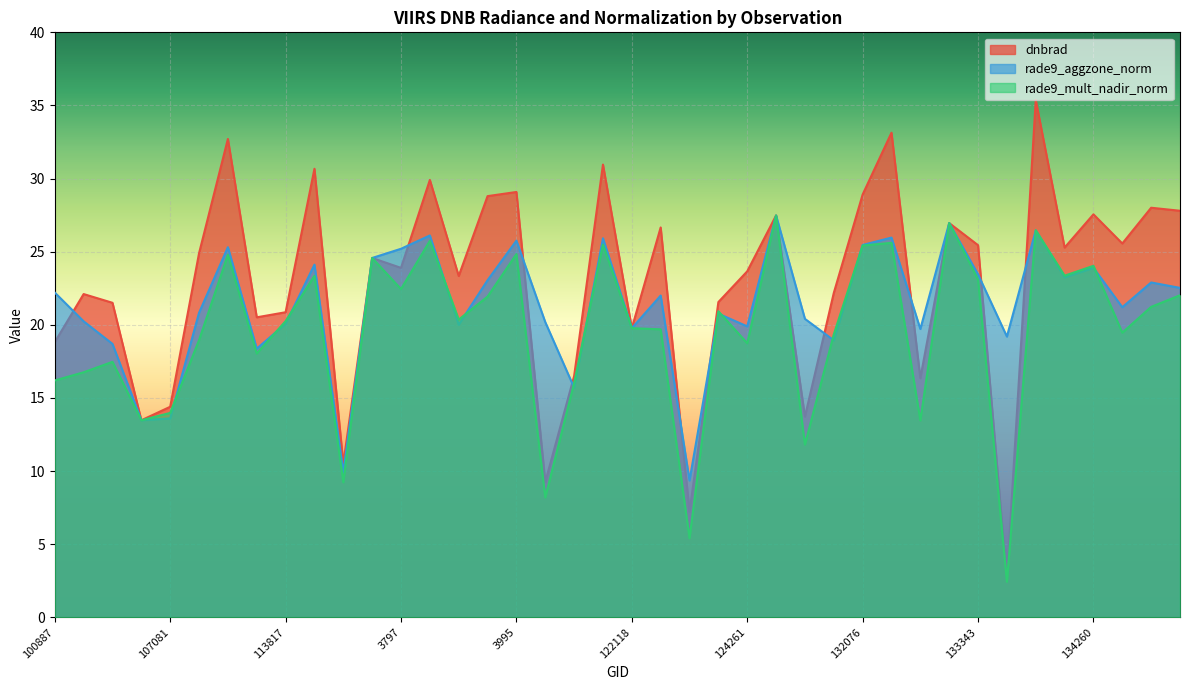

Is it true that dnbrad equals 5.5 at 130826?

False